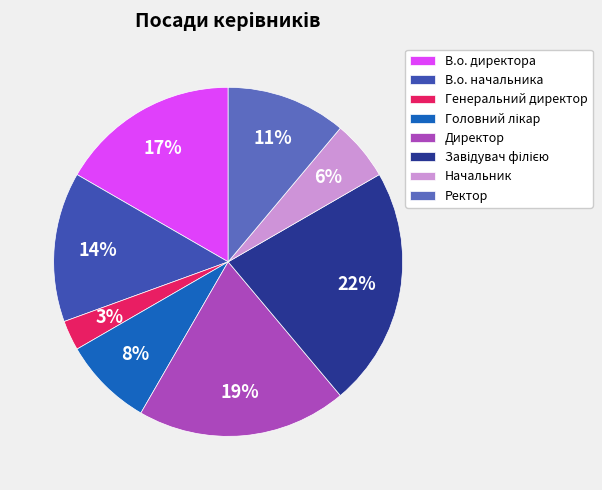

Is it true that В.о. директора is 4% of the pie?

False